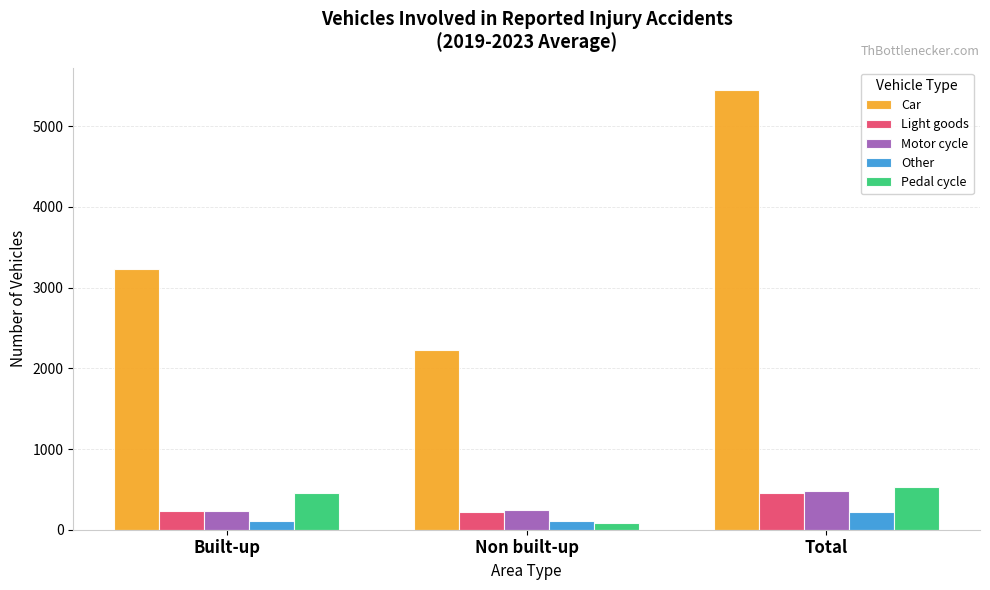

What is the label of the 2nd bar from the right?

Non built-up